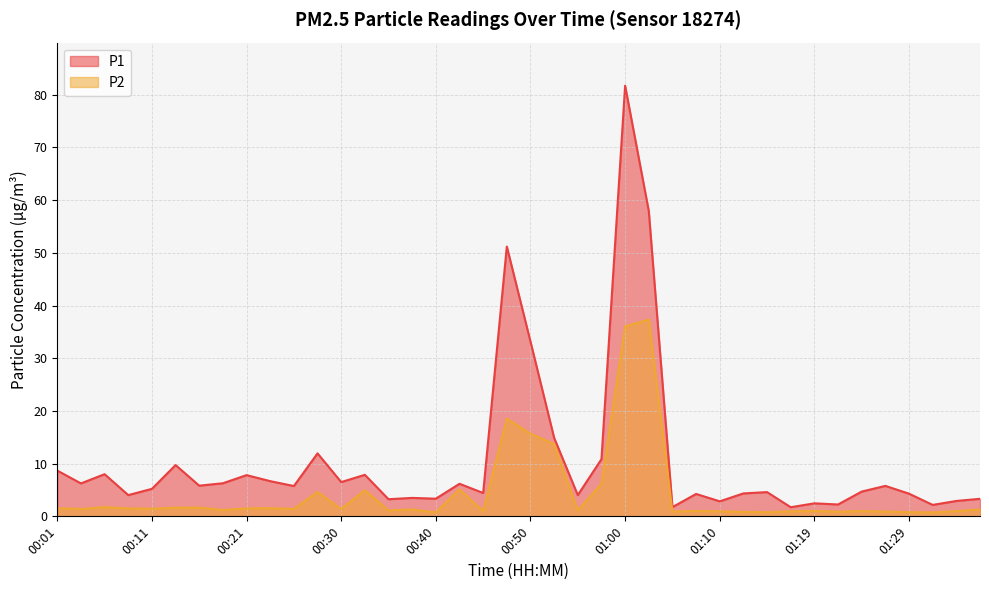

Reading right to left, extract all data points from this chart.

P1: 01:37=3.3	01:34=2.9	01:32=2.2	01:29=4.3	01:27=5.8	01:24=4.7	01:22=2.2	01:19=2.5	01:17=1.7	01:14=4.6	01:12=4.3	01:10=2.9	01:07=4.2	01:05=1.8	01:02=58.0	01:00=81.7	00:57=10.8	00:55=4.0	00:52=14.9	00:50=33.2	00:48=51.2	00:45=4.4	00:43=6.2	00:40=3.4	00:38=3.5	00:35=3.2	00:33=7.9	00:30=6.5	00:28=11.9	00:26=5.8	00:23=6.7	00:21=7.8	00:18=6.3	00:16=5.8	00:13=9.7	00:11=5.2	00:08=4.0	00:06=8.0	00:03=6.2	00:01=8.7
P2: 01:37=1.3	01:34=1.0	01:32=0.8	01:29=0.8	01:27=0.9	01:24=1.0	01:22=0.9	01:19=1.0	01:17=0.9	01:14=0.8	01:12=0.8	01:10=0.9	01:07=1.0	01:05=0.9	01:02=37.4	01:00=36.0	00:57=6.2	00:55=1.1	00:52=13.7	00:50=15.7	00:48=18.6	00:45=1.0	00:43=5.1	00:40=0.8	00:38=1.3	00:35=1.1	00:33=5.0	00:30=1.4	00:28=4.6	00:26=1.4	00:23=1.6	00:21=1.5	00:18=1.2	00:16=1.6	00:13=1.6	00:11=1.4	00:08=1.5	00:06=1.8	00:03=1.4	00:01=1.5